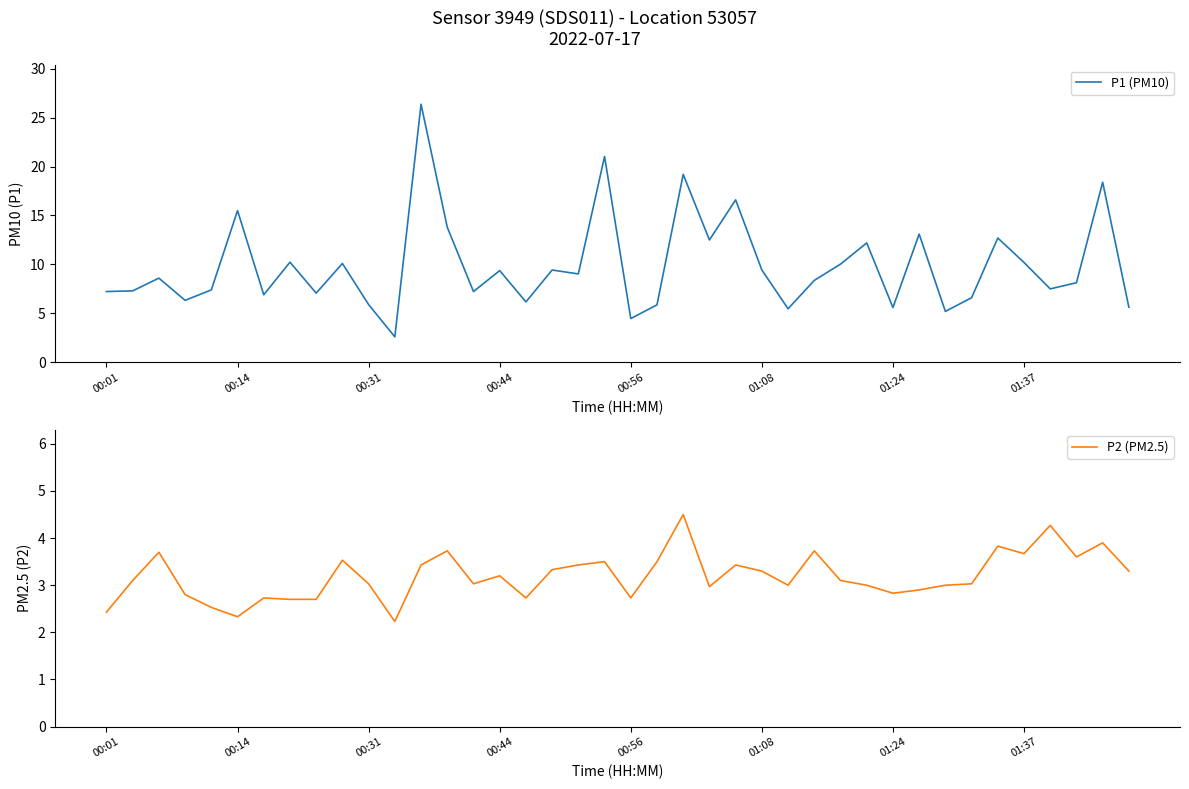

True or false: P1 (PM10) has a value of 15.3 at 01:08.

False